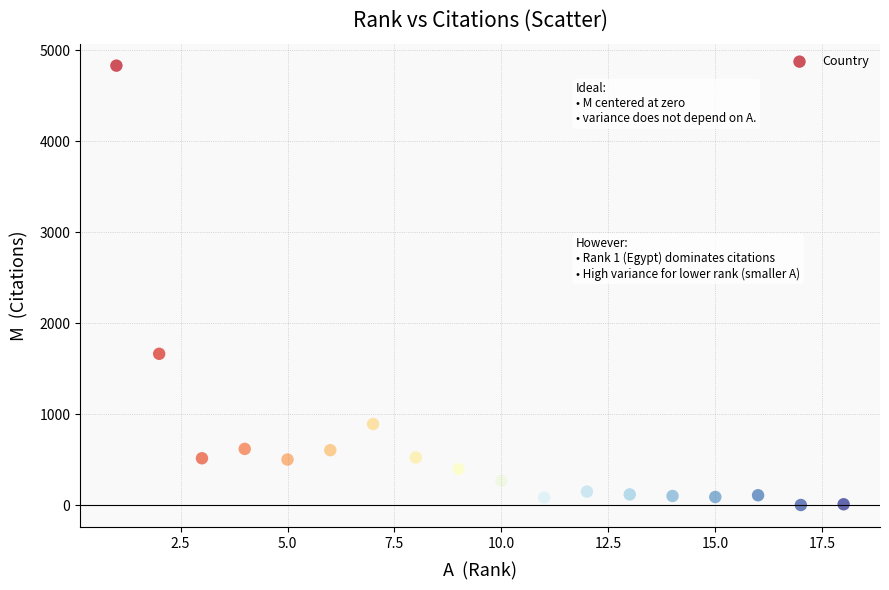

What Y value in the scatter plot is closest to 2417?

1665